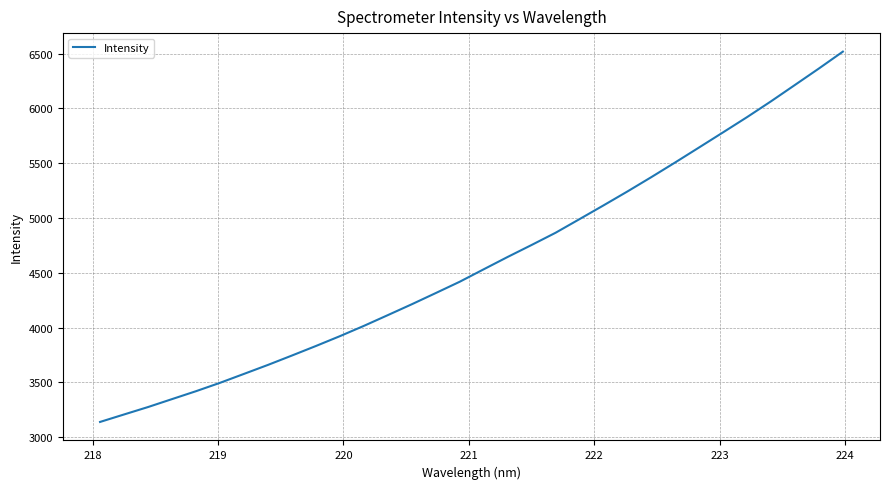

Count the number of categories in the chart.

32